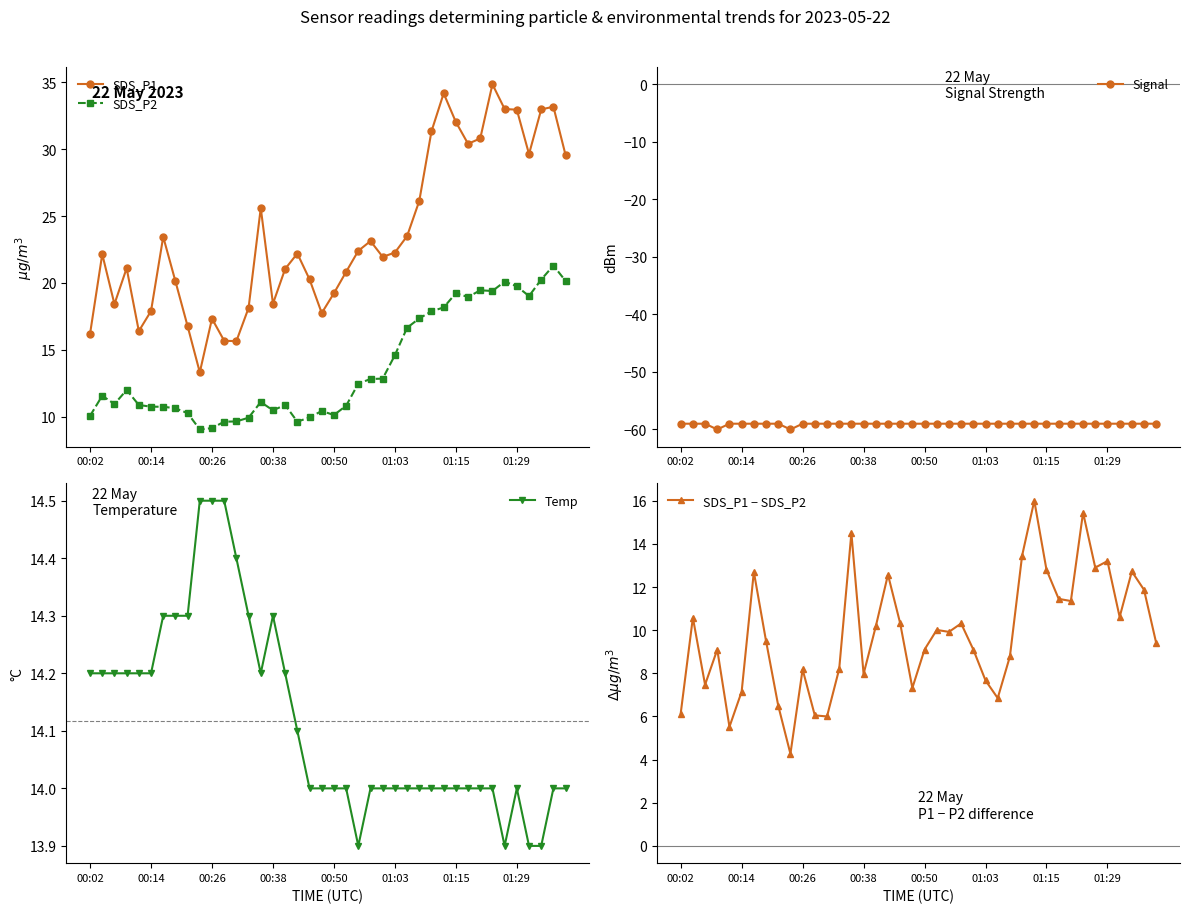

True or false: SDS_P1 and SDS_P2 cross at least once.

False